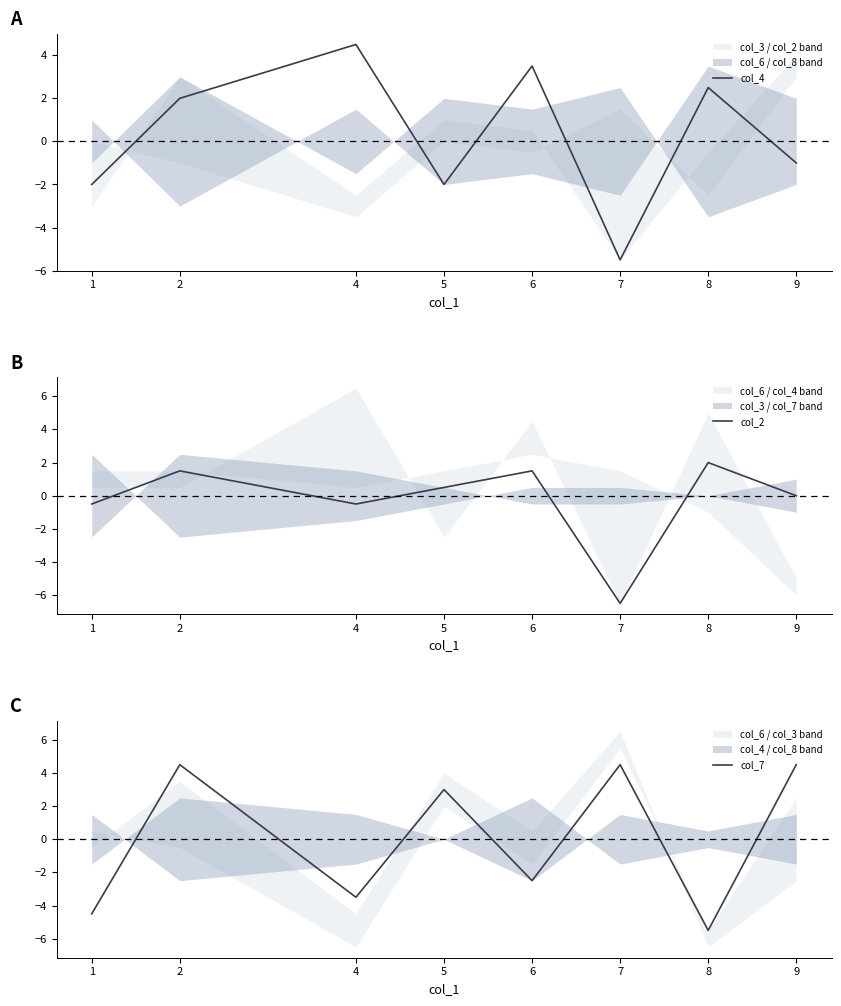

What is the total value across all series at 1?

-7.0